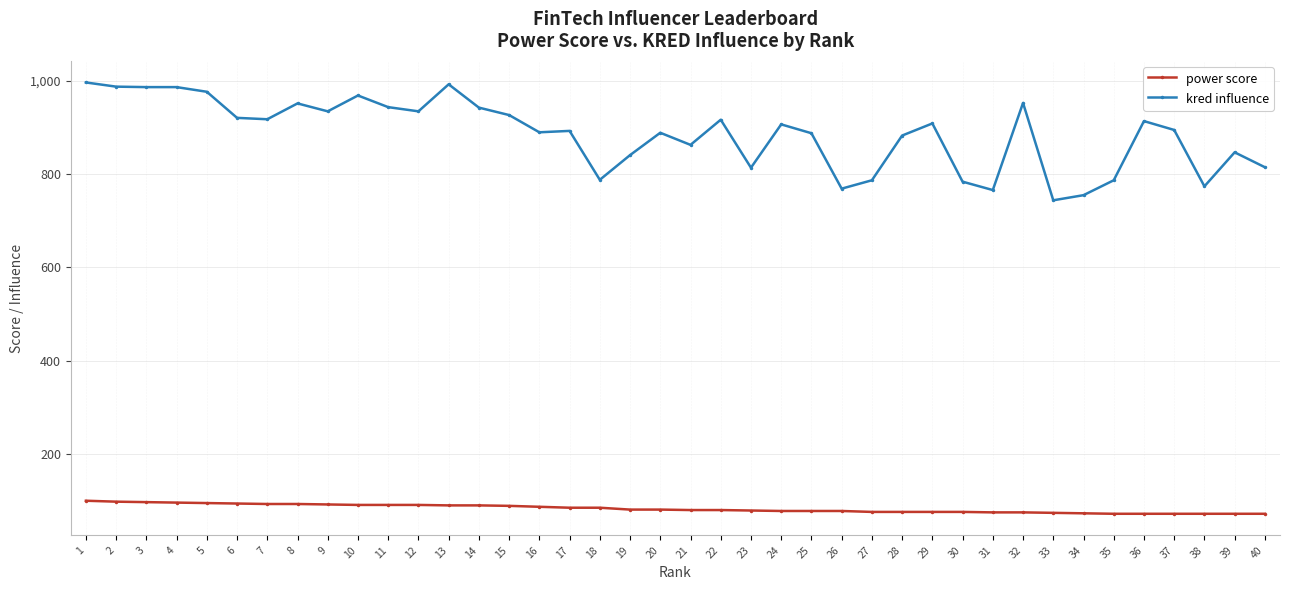

How many distinct data groups are displayed?

2